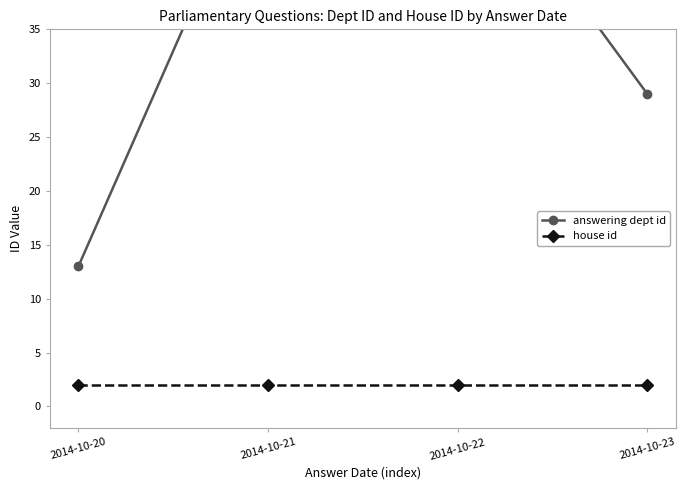

What is the total value across all series at 2014-10-22?

55